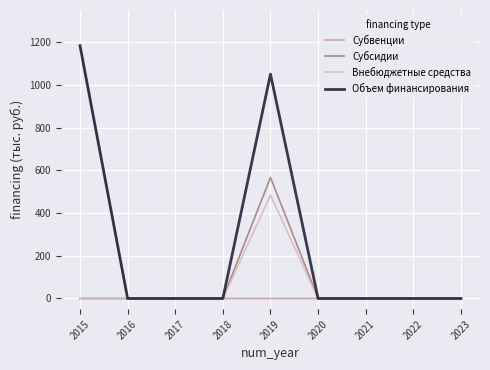

Reading left to right, extract all data points from this chart.

Субвенции: 1183.0	0.0	0.0	0.0	0.0	0.0	0.0	0.0	0.0
Субсидии: 0.0	0.0	0.0	0.0	566.5	0.0	0.0	0.0	0.0
Внебюджетные средства: 0.0	0.0	0.0	0.0	483.5	0.0	0.0	0.0	0.0
Объем финансирования: 1183.0	0.0	0.0	0.0	1050.0	0.0	0.0	0.0	0.0